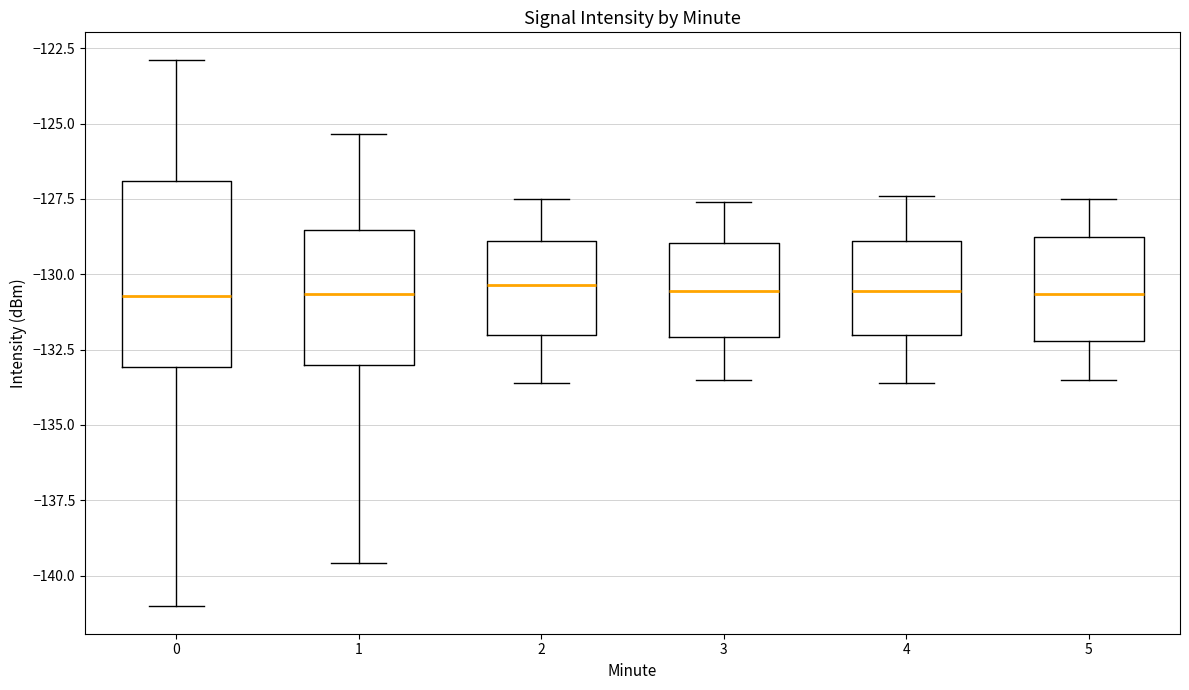

Reading left to right, transcribe this box plot: for each box, give where its median line is, the range the box spans, and where its two whiskers end, as read against the y-axis. The values are not printed on the chart, so give them approximately, as read against the axis.

0: median -130.5, box -133.0 to -127.0, whiskers -141.0 to -123.0
1: median -130.5, box -133.0 to -128.5, whiskers -139.5 to -125.5
2: median -130.5, box -132.0 to -129.0, whiskers -133.5 to -127.5
3: median -130.5, box -132.0 to -129.0, whiskers -133.5 to -127.5
4: median -130.5, box -132.0 to -129.0, whiskers -133.5 to -127.5
5: median -130.5, box -132.0 to -129.0, whiskers -133.5 to -127.5